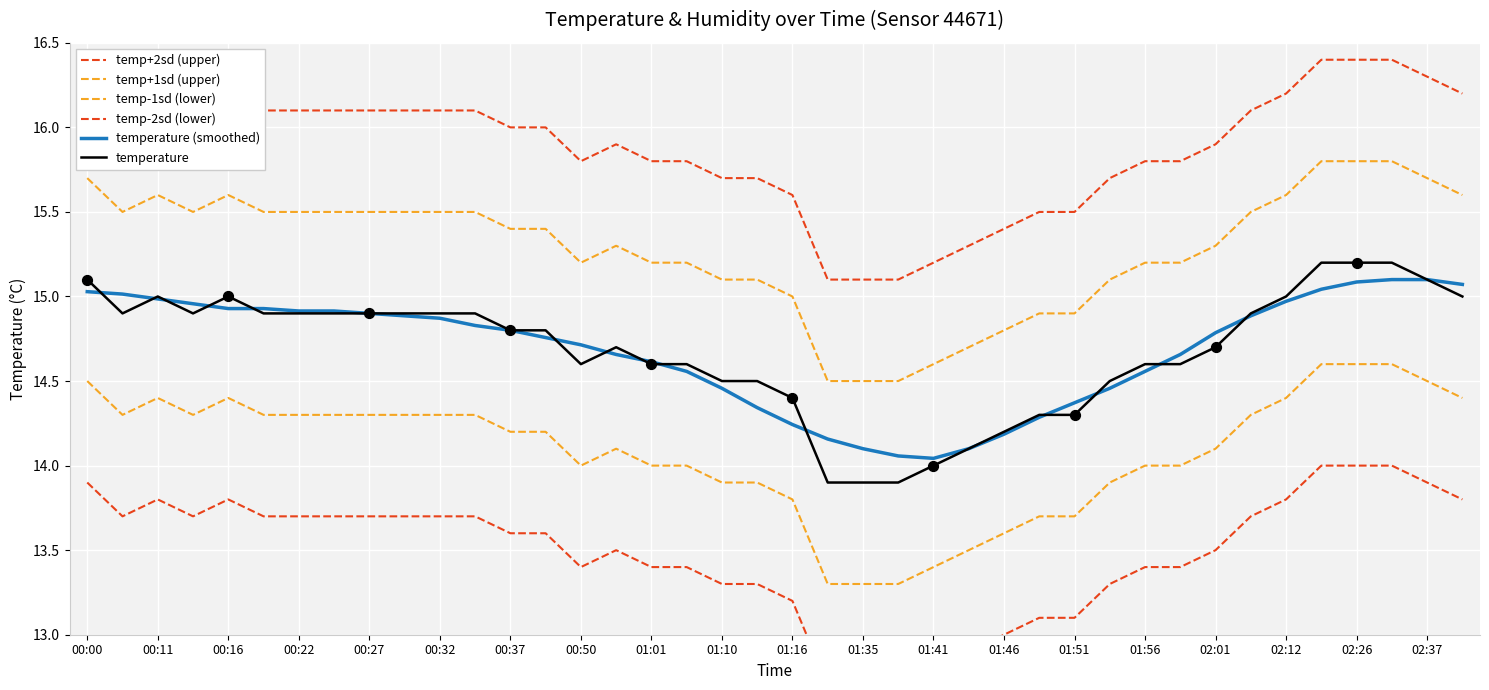

Is the value of temp-2sd (lower) at 00:16 greater than the value of temperature (smoothed) at 01:35?

No